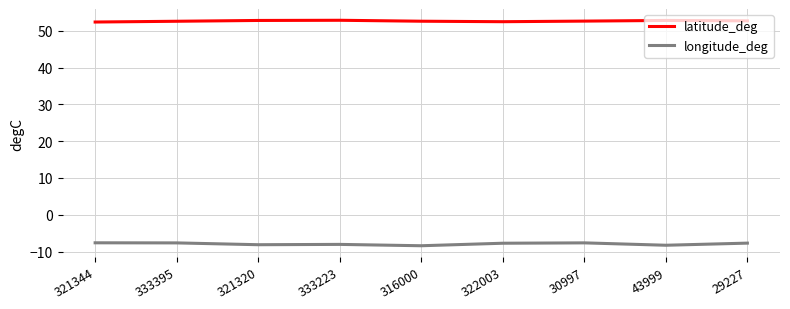

What is the total value across all series at 333223?

44.8